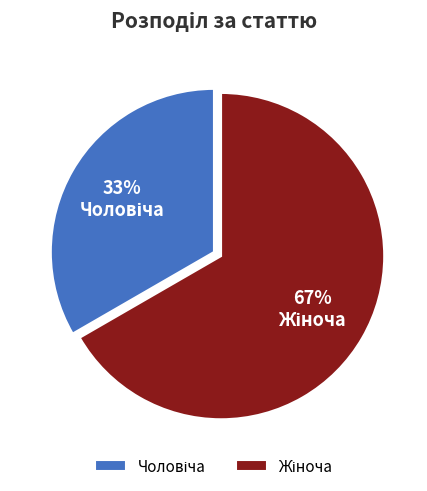

Is there any slice that represents more than half of the pie?

Yes